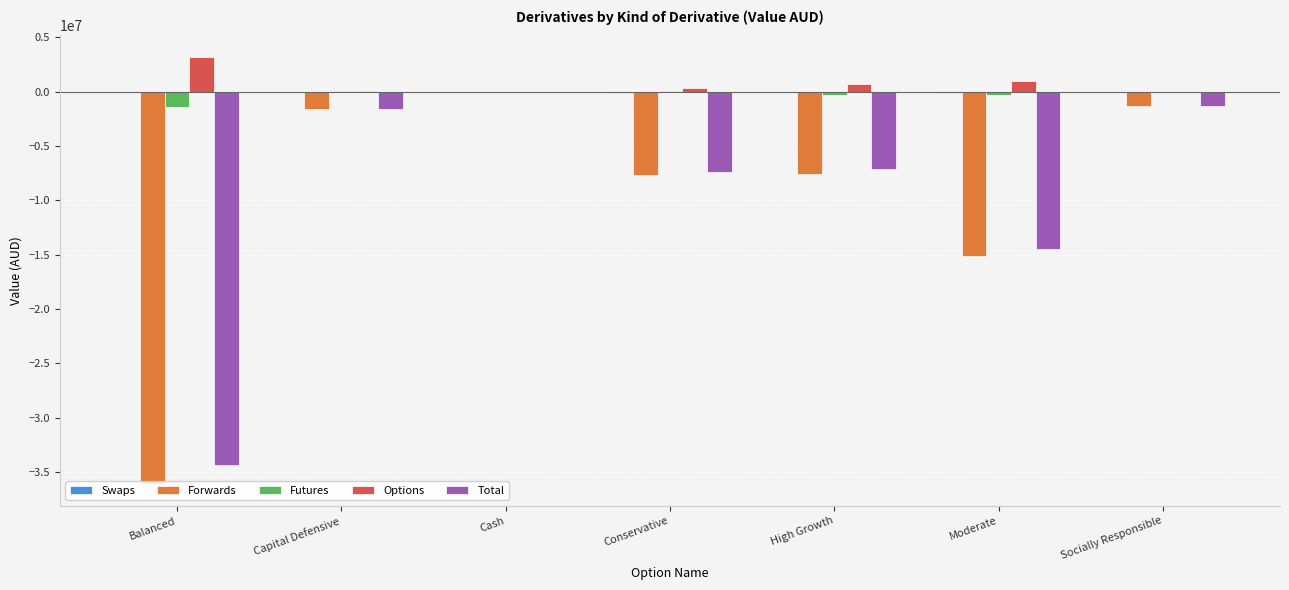

Which category has the lowest value in the Futures series?

Balanced